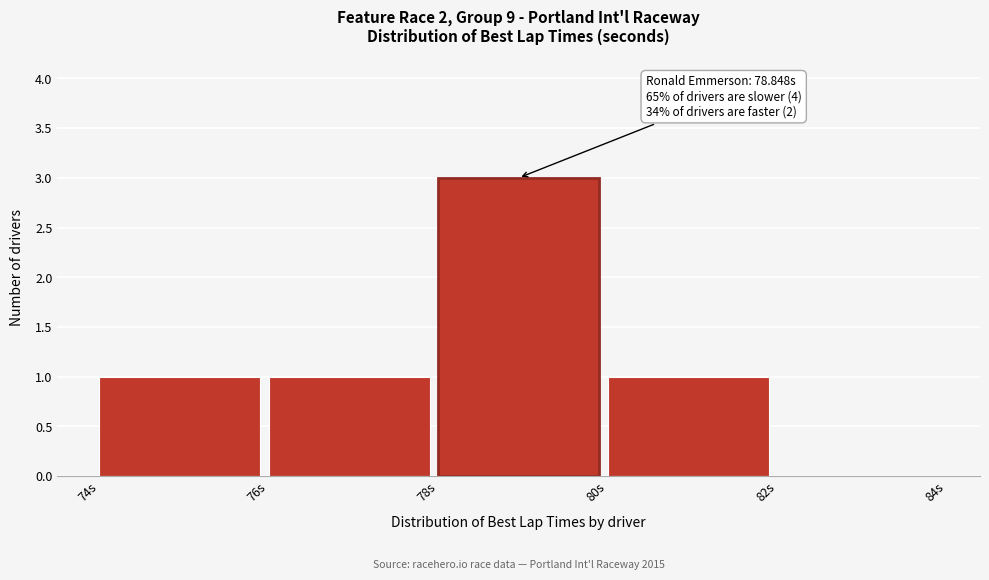

Over which range of the x-axis is the bar tallest?

78 to 80